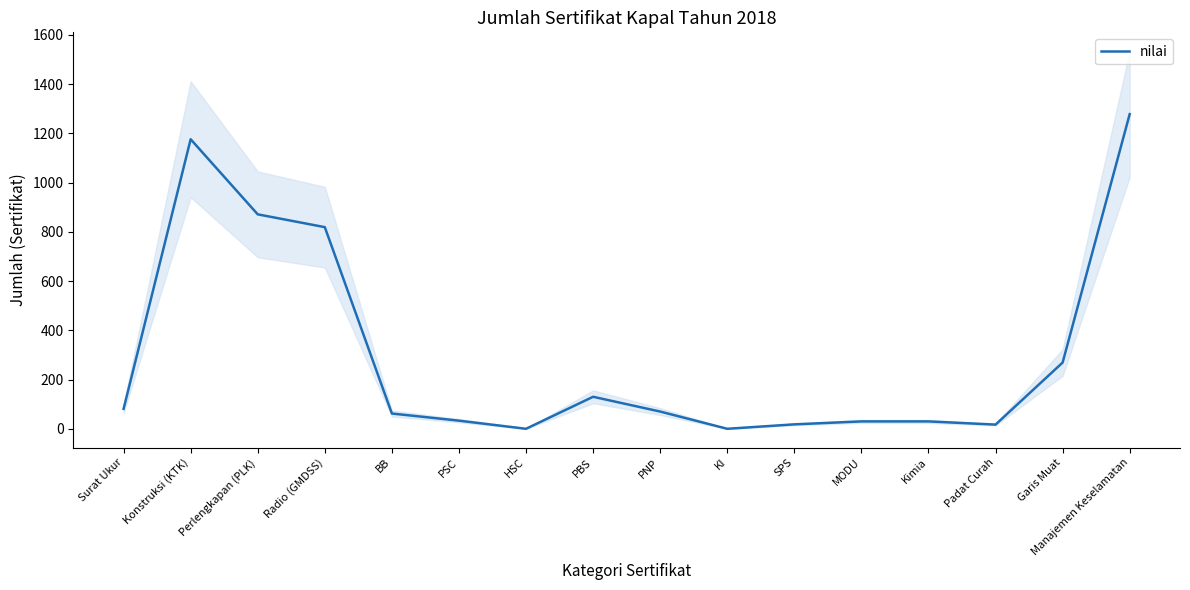

What is the difference between the second highest and second lowest values?

1176